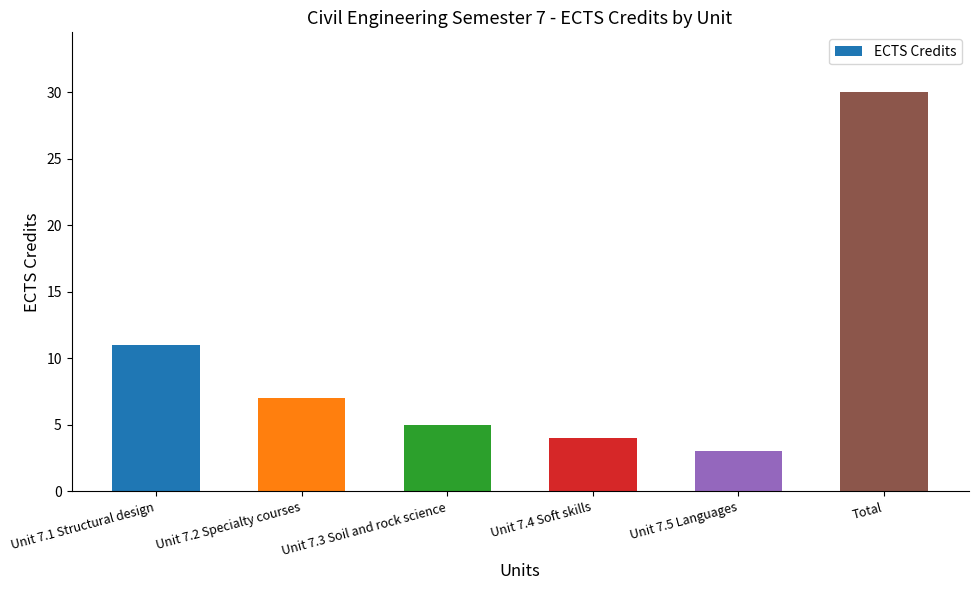

What is the greatest value displayed?

30